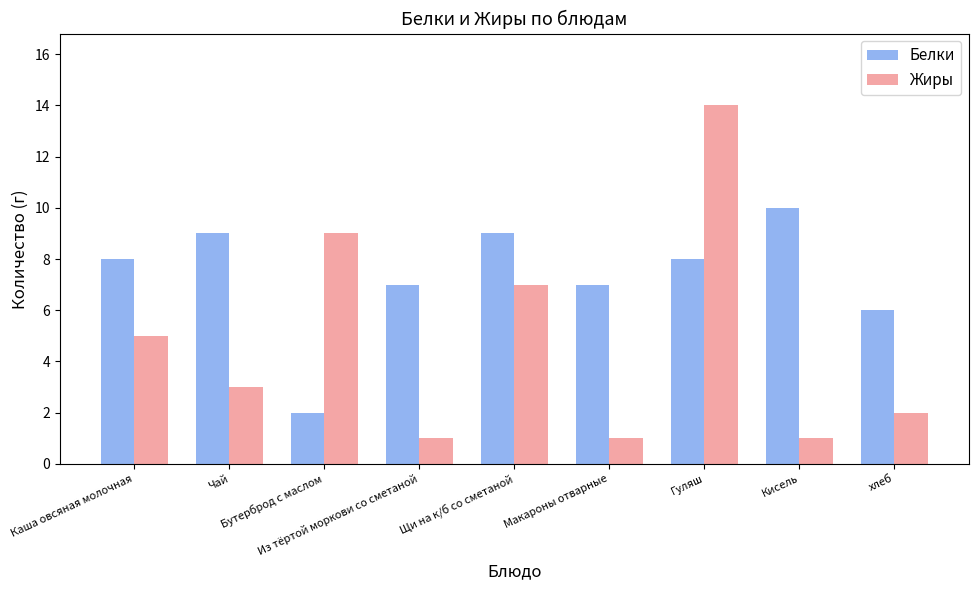

What is the difference between the maximum and second lowest values in the Белки series?

4